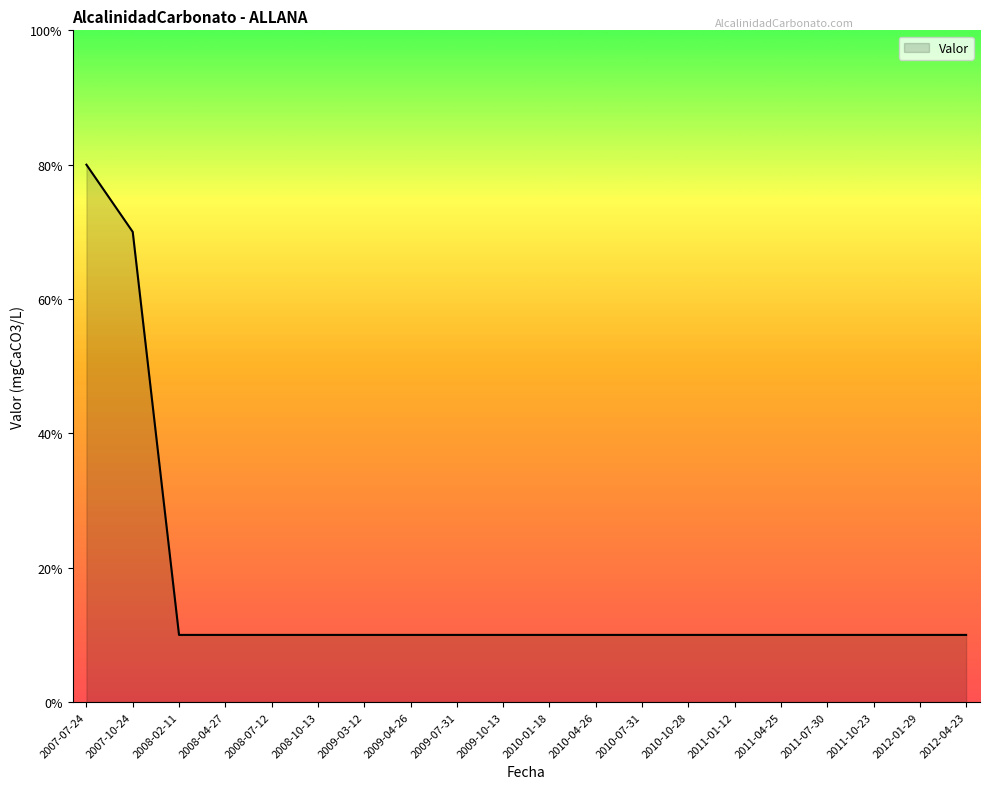

Does the chart have visible grid lines?

No